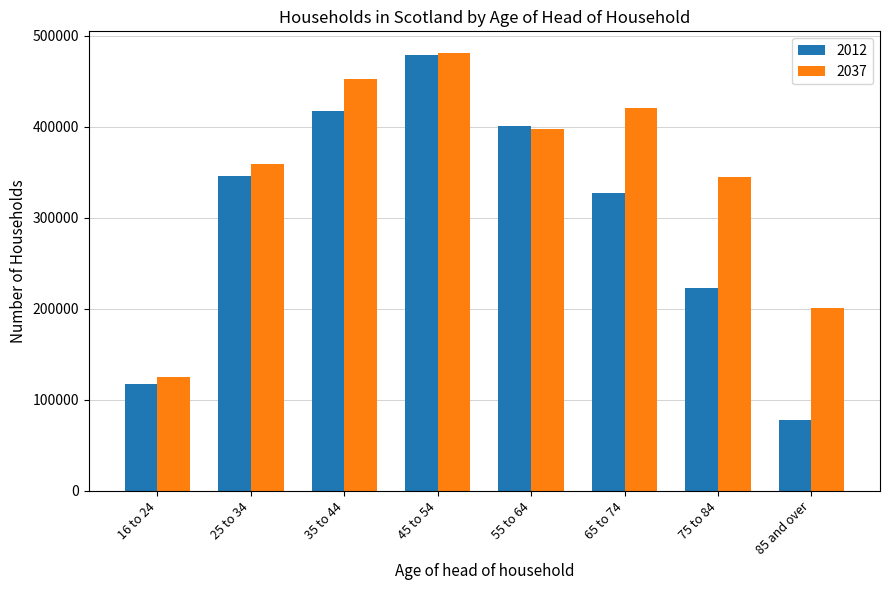

At which label does 2037 reach its minimum?

16 to 24